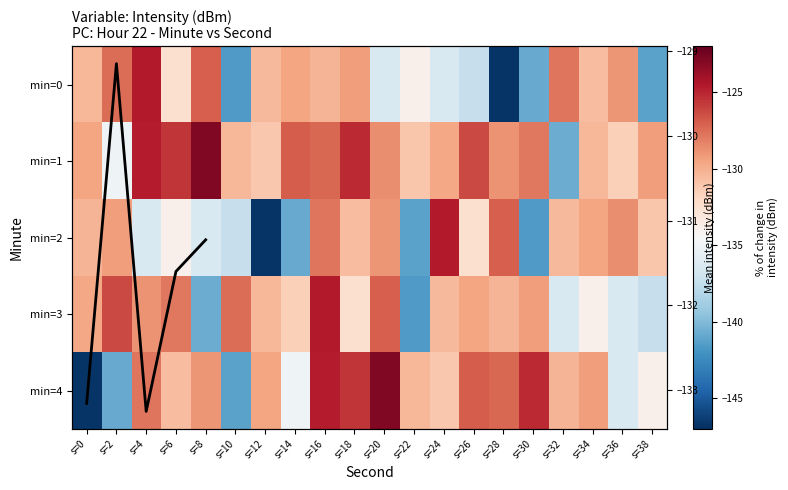

Which series has the largest total across all categories?

1